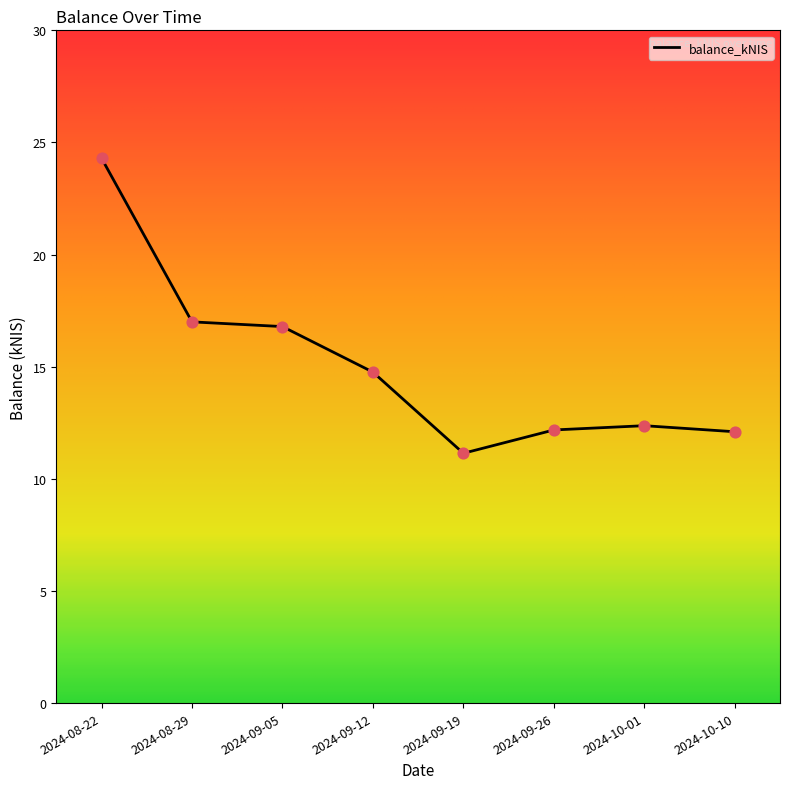

Between 2024-08-29 and 2024-10-01, which is larger?

2024-08-29